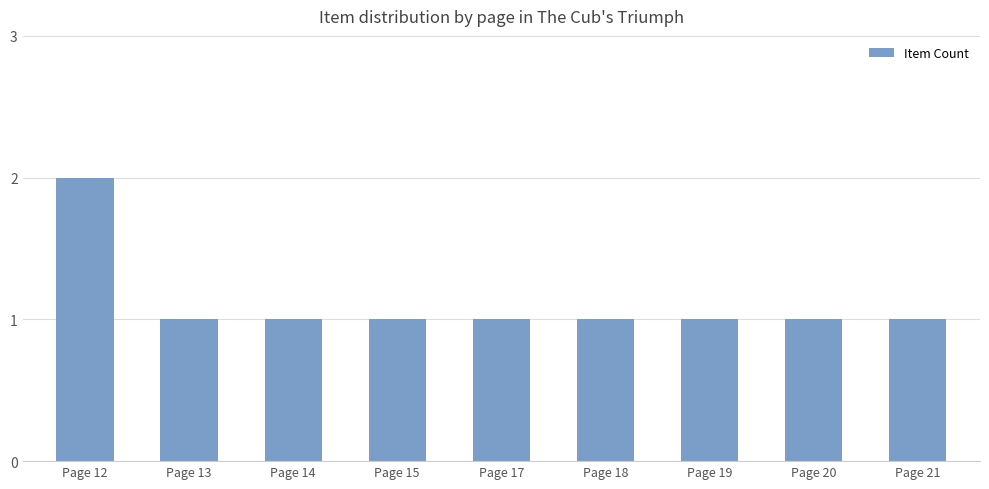

The value at Page 14 is 1. True or false?

True